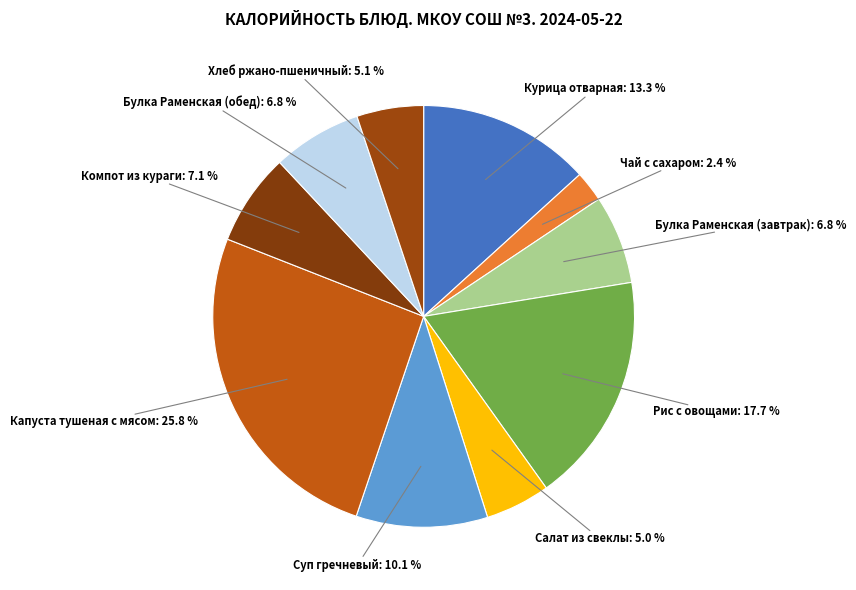

The Рис с овощами slice represents 8% of the pie. True or false?

False